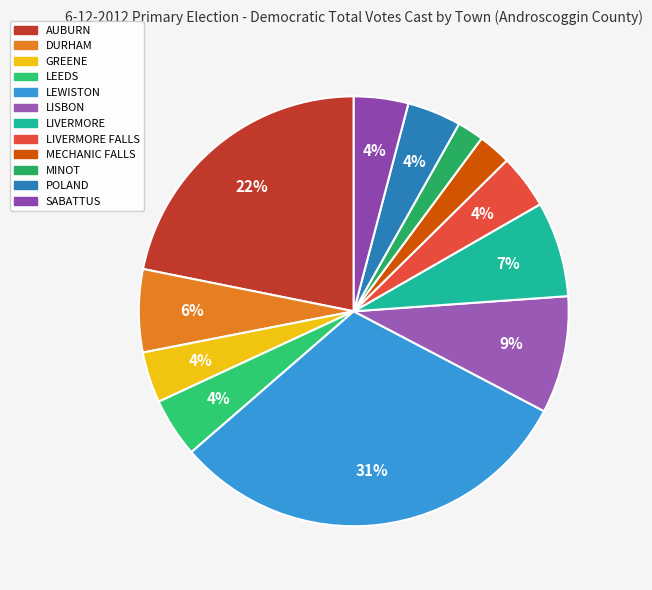

Which has a higher value, MINOT or LEEDS?

LEEDS